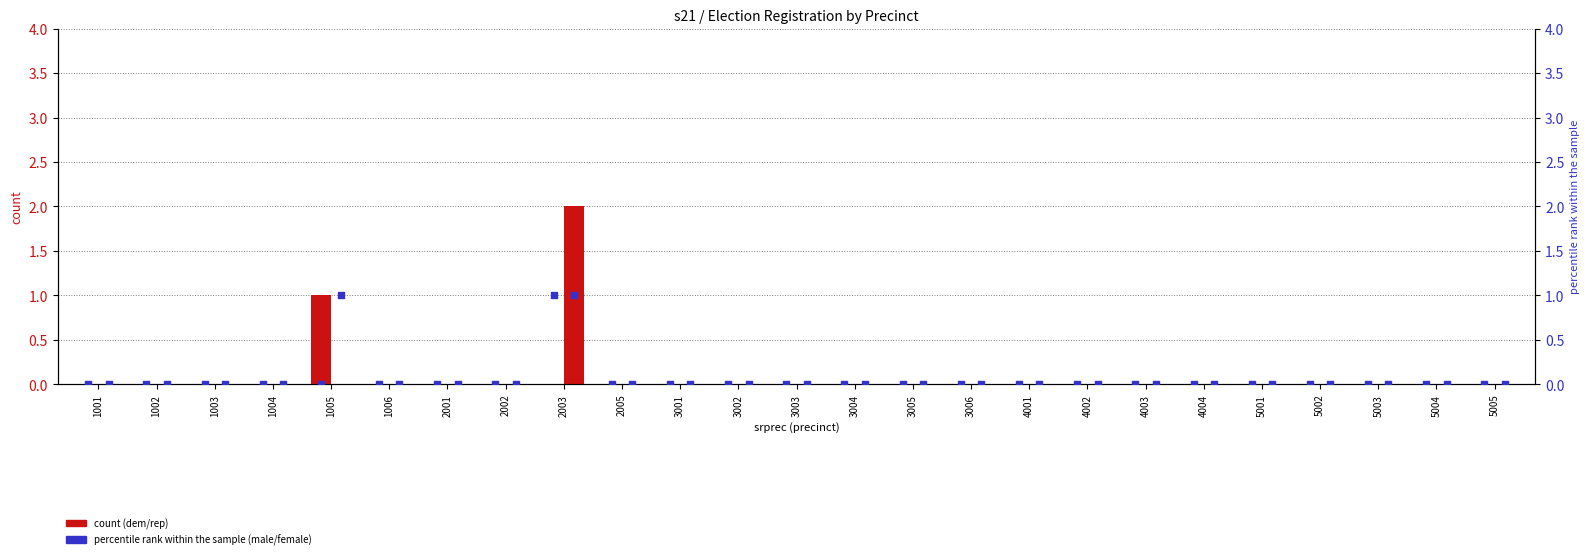

Which series has the largest Y range (max minus min)?

rep